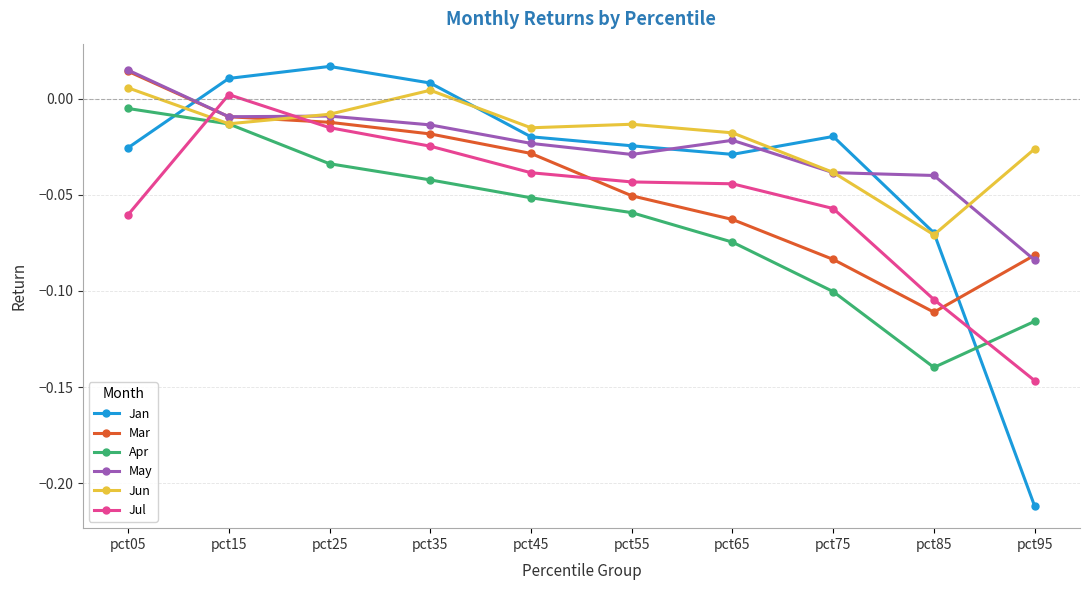

After their last crossing, which series has the higher values: Jun or Jan?

Jun